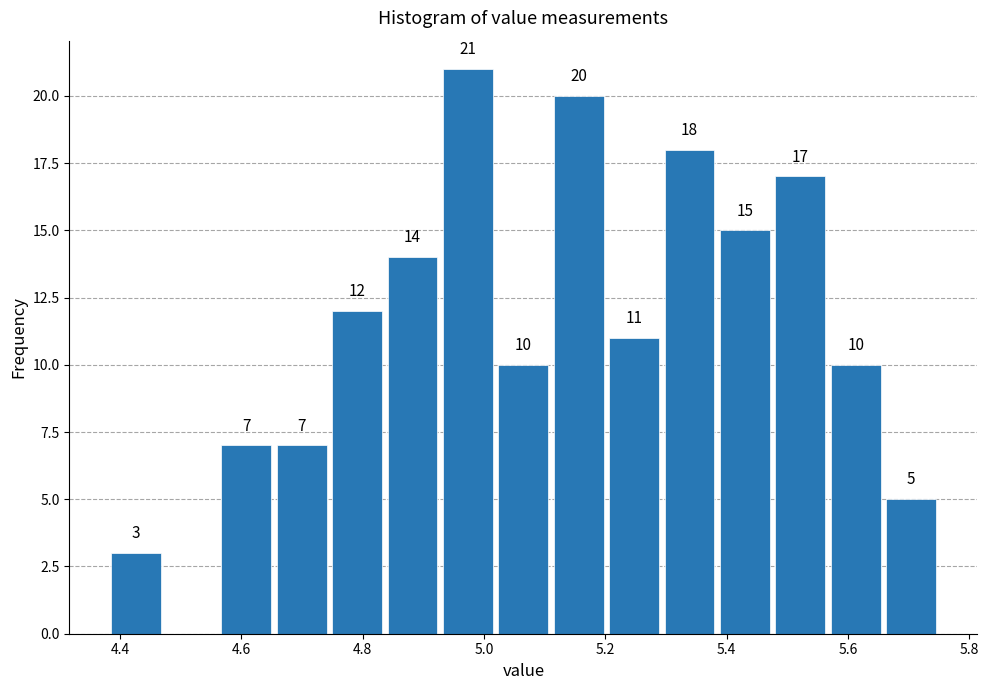

Over which range of the x-axis is the bar tallest?

4.92 to 5.02